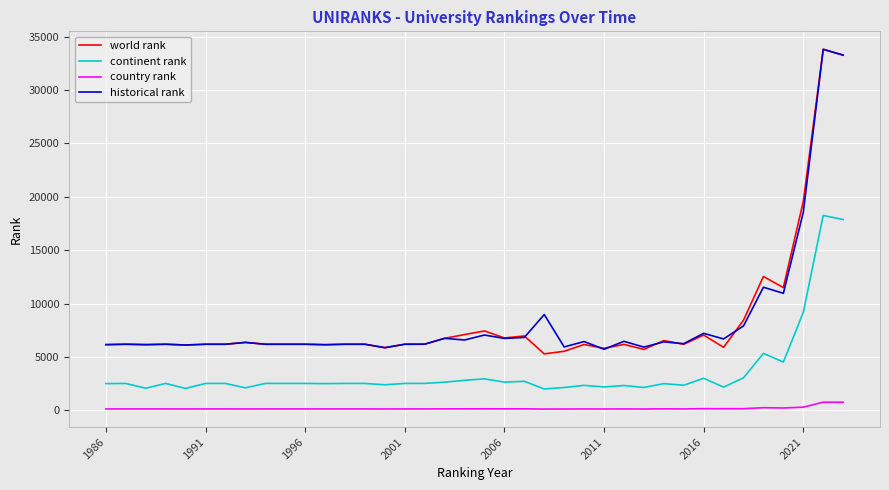

What is the maximum value shown in the chart?

33806